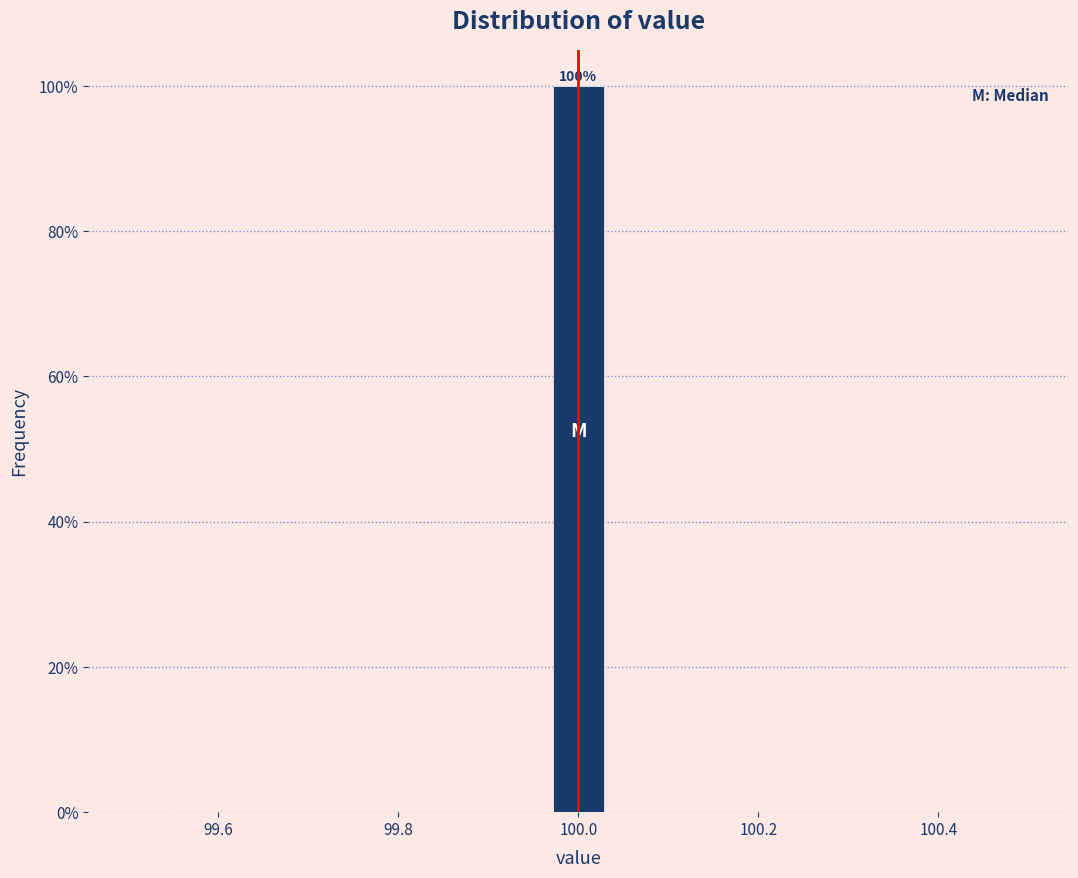

Read against the x-axis, roughly where is the centre of the tallest bar?

100.00